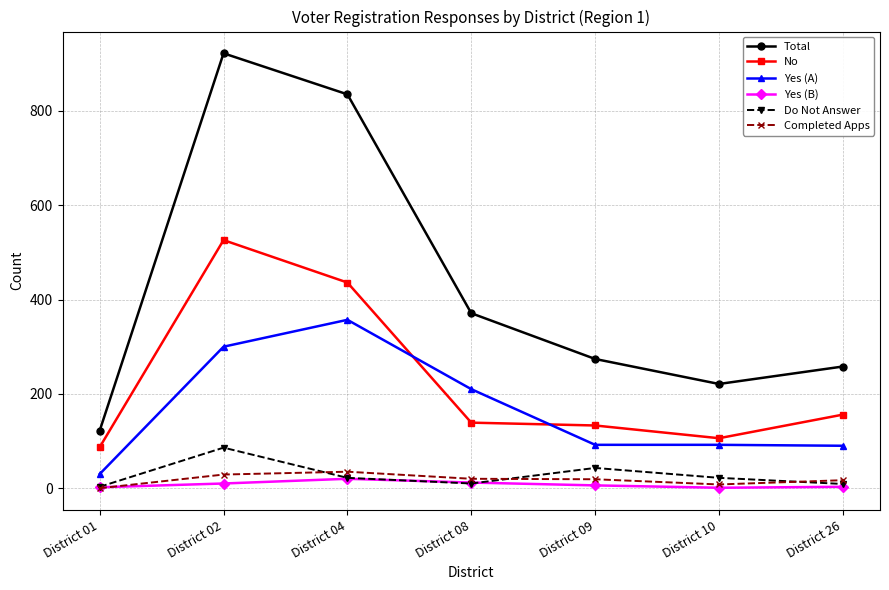

What is the value of the Total point at the 6th from the left?

221